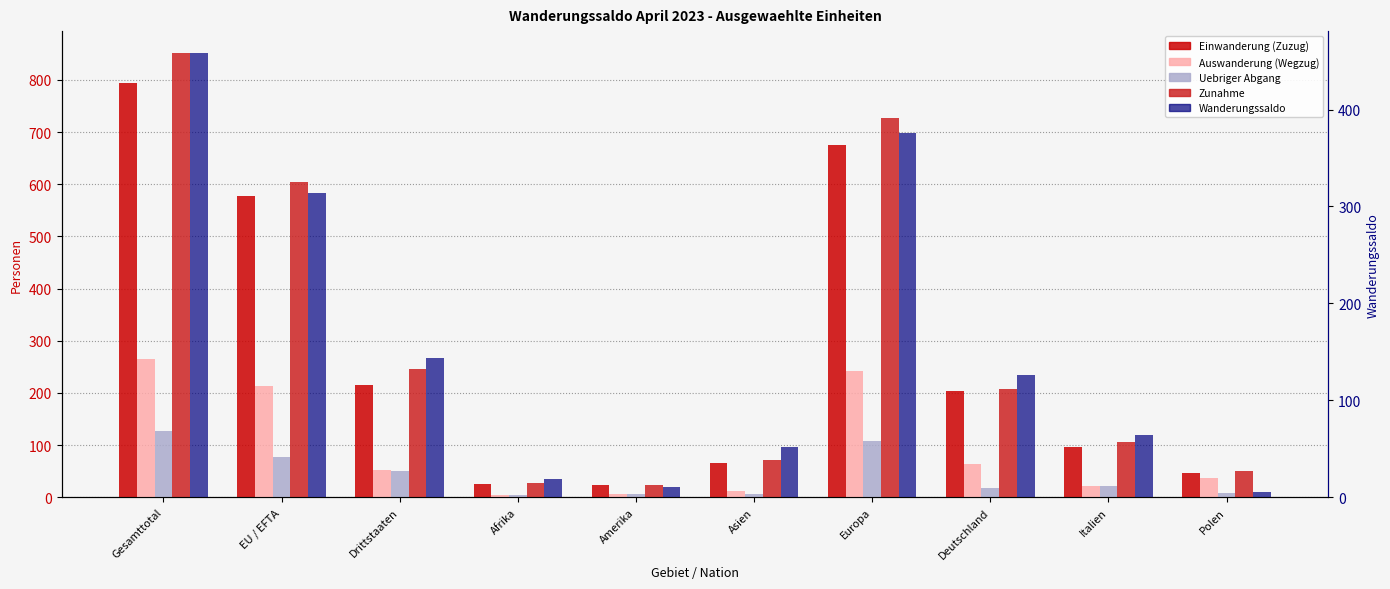

What is the spread (max minus min) of values at Gesamttotal?

724